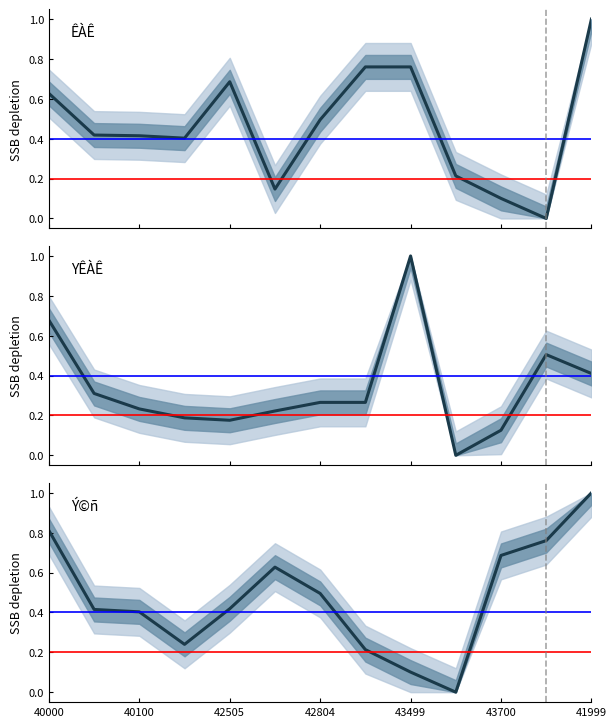

The value of YÊÀÊ at 40001 is 0.6. True or false?

False